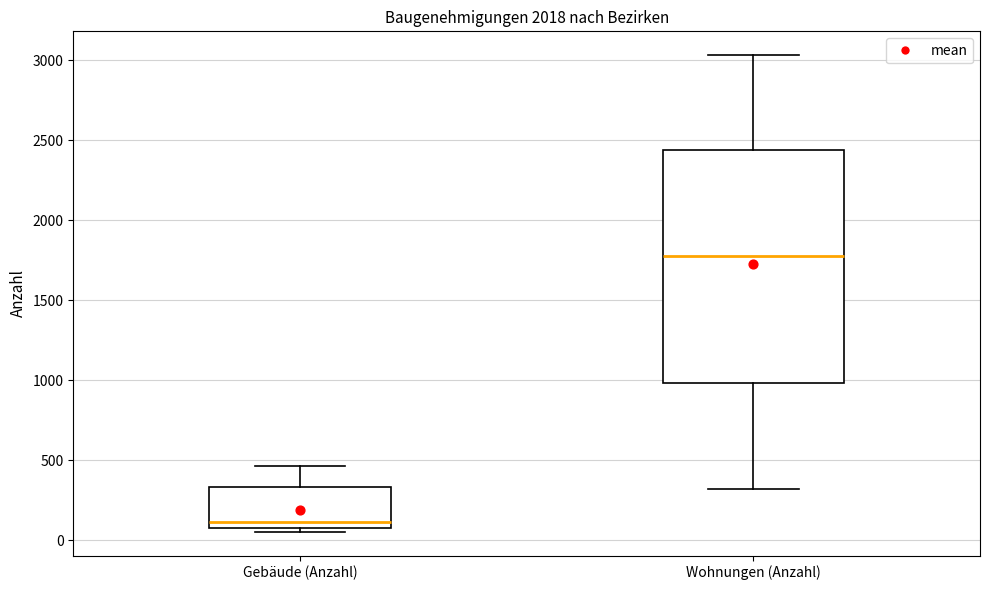

Reading left to right, transcribe this box plot: for each box, give where its median line is, the range the box spans, and where its two whiskers end, as read against the y-axis. The values are not printed on the chart, so give them approximately, as read against the axis.

Gebäude (Anzahl): median 100, box 50 to 350, whiskers 50 (just below the box's lower edge) to 450
Wohnungen (Anzahl): median 1750, box 1000 to 2450, whiskers 300 to 3050